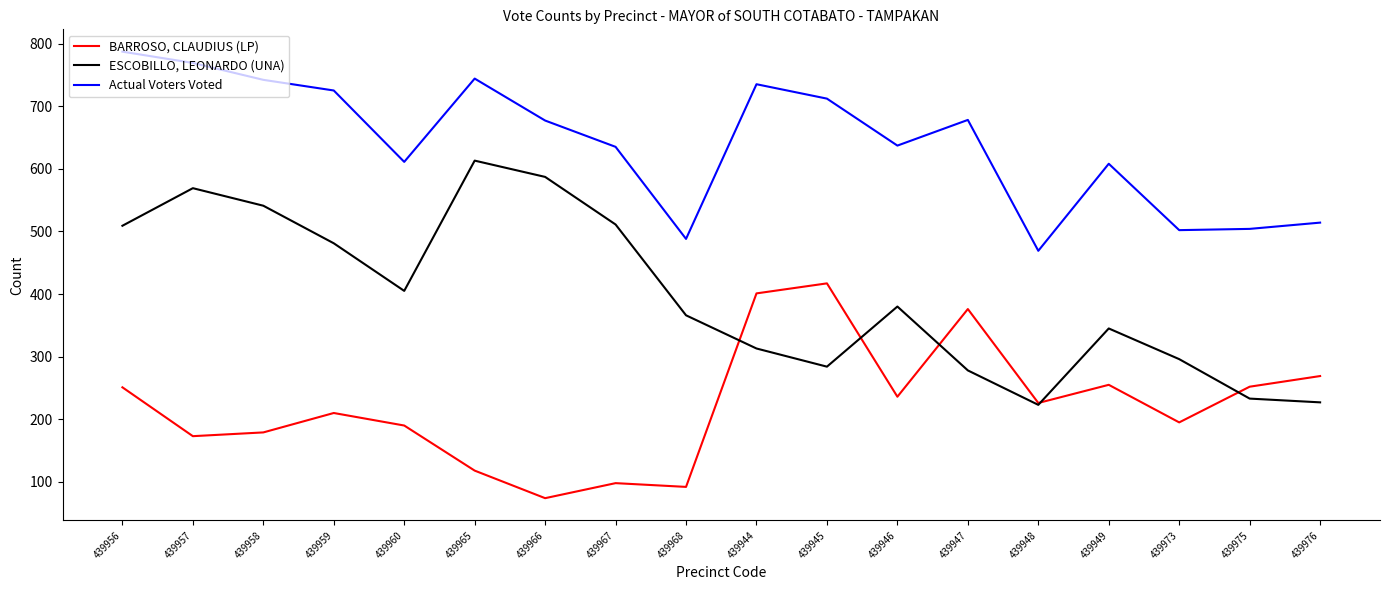

The Actual Voters Voted series shows 883 at 439949. True or false?

False